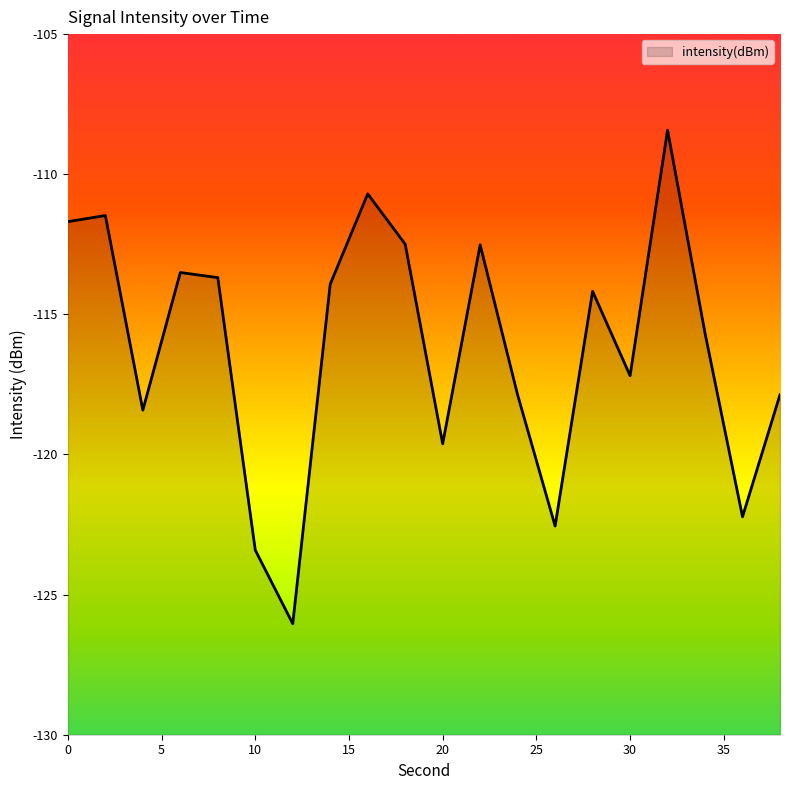

List the labels in order of value, smallest first.

12, 10, 26, 36, 20, 4, 24, 38, 30, 34, 28, 14, 8, 6, 22, 18, 0, 2, 16, 32